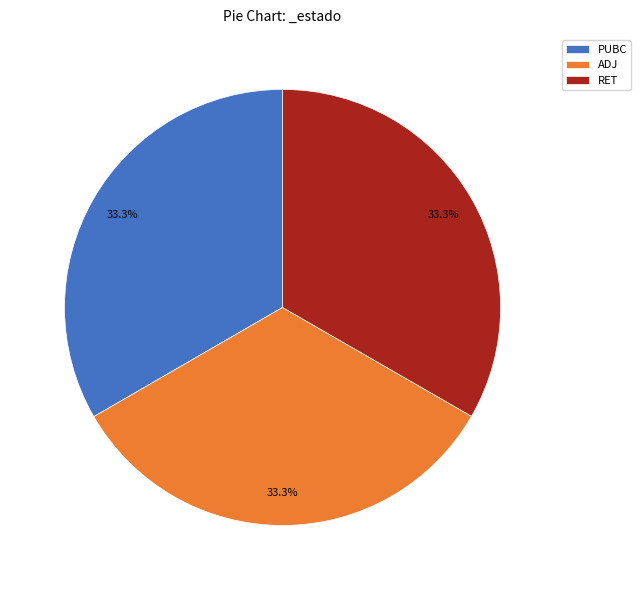

Approximately how many times larger is the value at PUBC compared to RET?

1.0